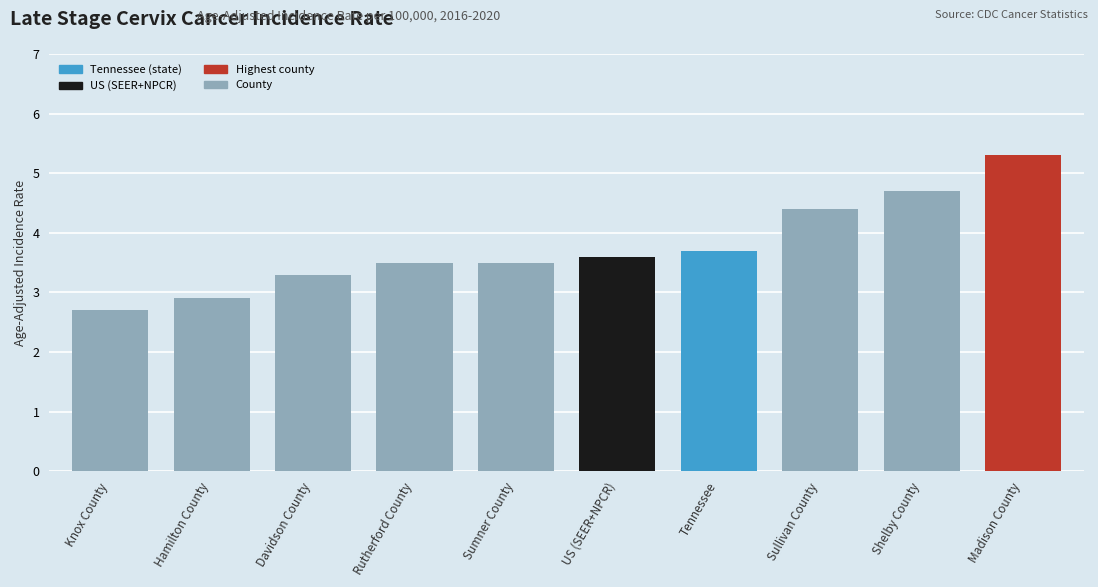

Does the chart contain any negative values?

No